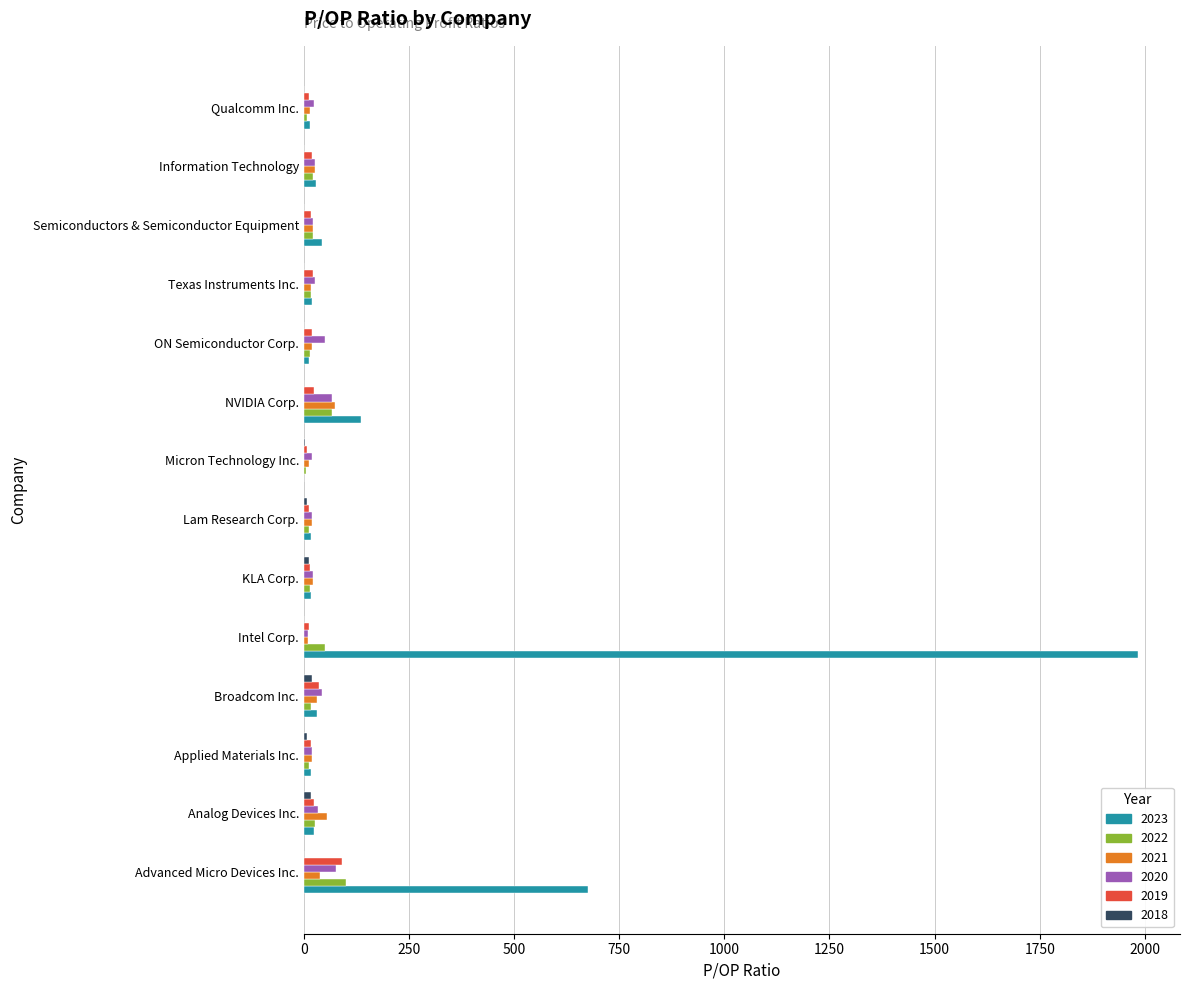

What is the maximum value shown in the chart?

1984.4